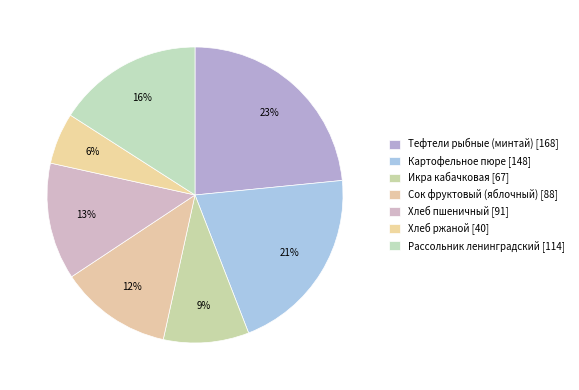

The Картофельное пюре slice represents 21% of the pie. True or false?

True